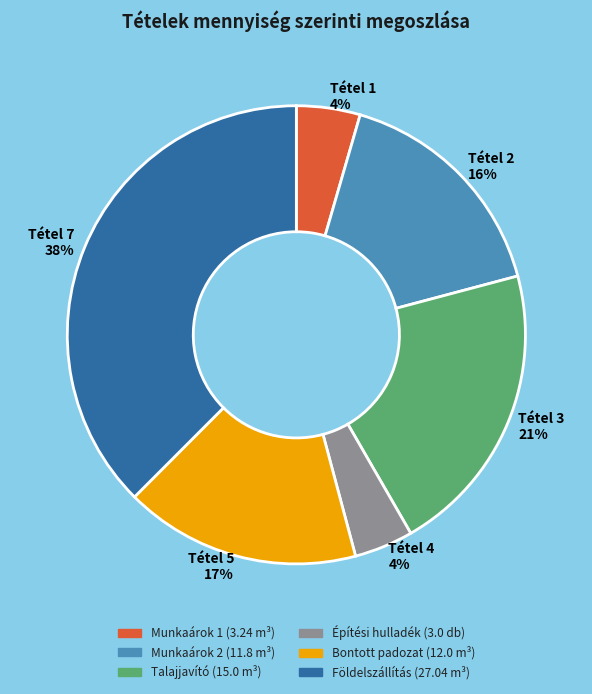

To the nearest percent, what portion does Építési hulladék (3.0 db) represent?

4%